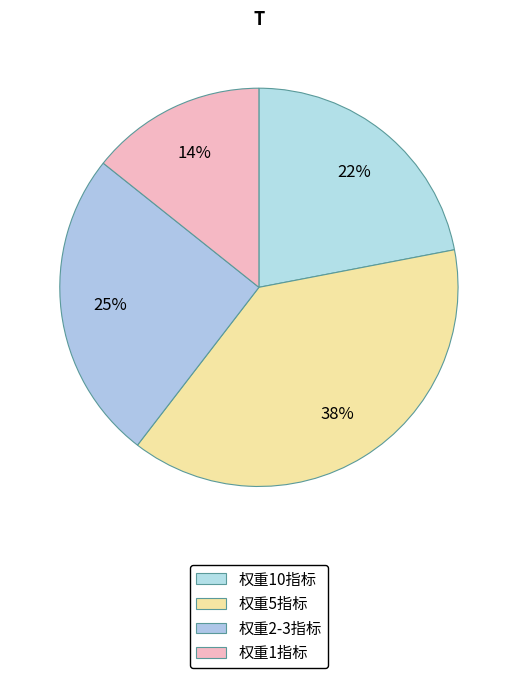

Count the number of slices in the pie.

4